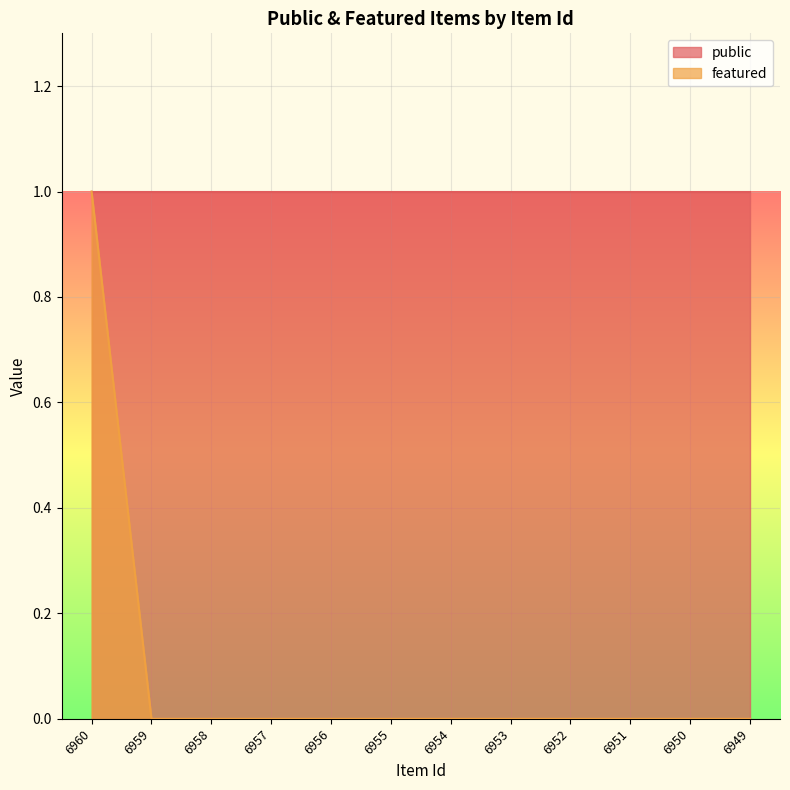

Rank the categories by value from highest to lowest.

6960, 6959, 6958, 6957, 6956, 6955, 6954, 6953, 6952, 6951, 6950, 6949